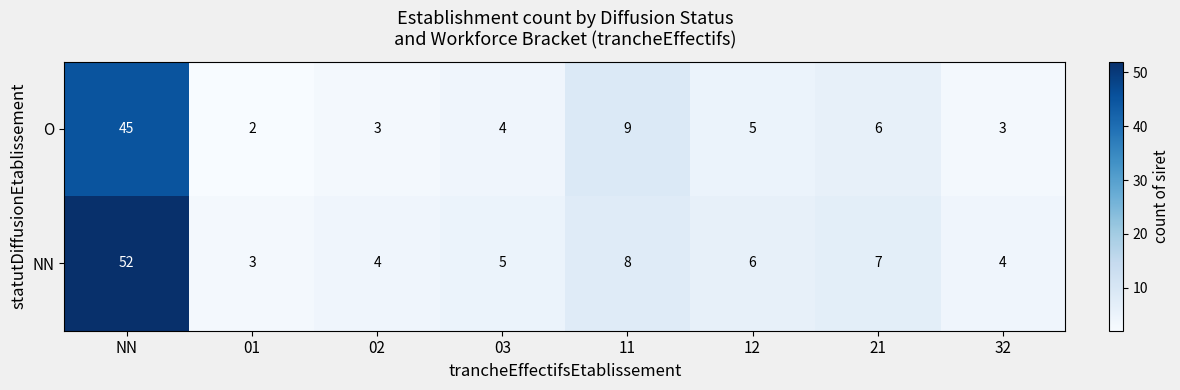

Which series has the largest range (max minus min)?

NN